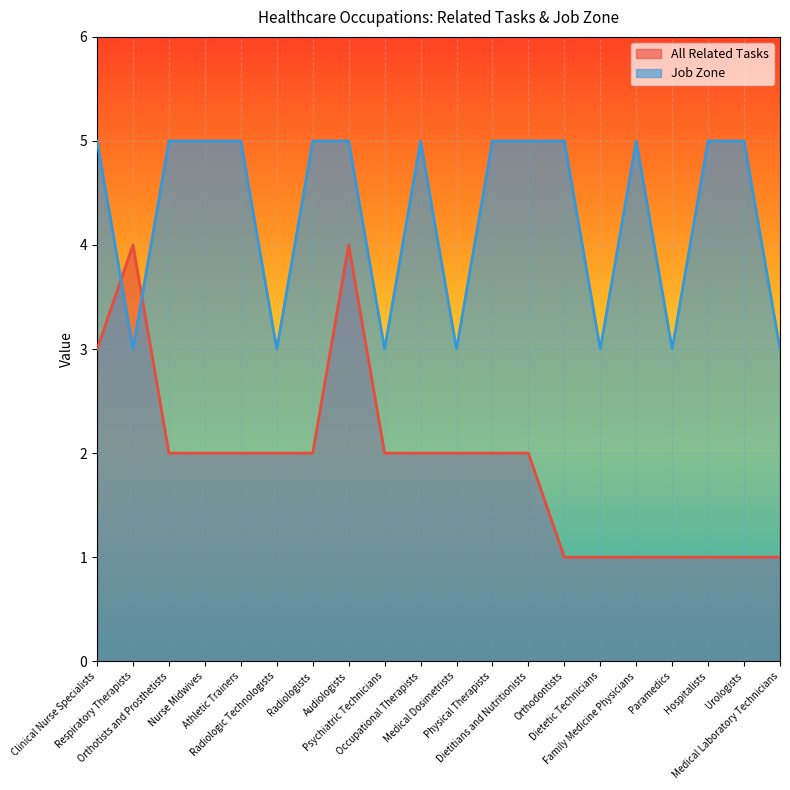

Rank the categories by Job Zone value from lowest to highest.

Respiratory Therapists, Radiologic Technologists, Psychiatric Technicians, Medical Dosimetrists, Dietetic Technicians, Paramedics, Medical Laboratory Technicians, Clinical Nurse Specialists, Orthotists and Prosthetists, Nurse Midwives, Athletic Trainers, Radiologists, Audiologists, Occupational Therapists, Physical Therapists, Dietitians and Nutritionists, Orthodontists, Family Medicine Physicians, Hospitalists, Urologists